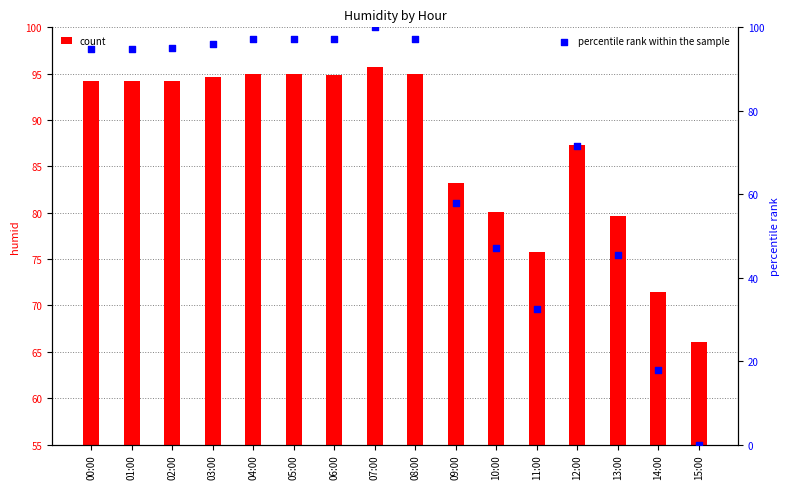

What is the total value across all series at 13:00?

125.1